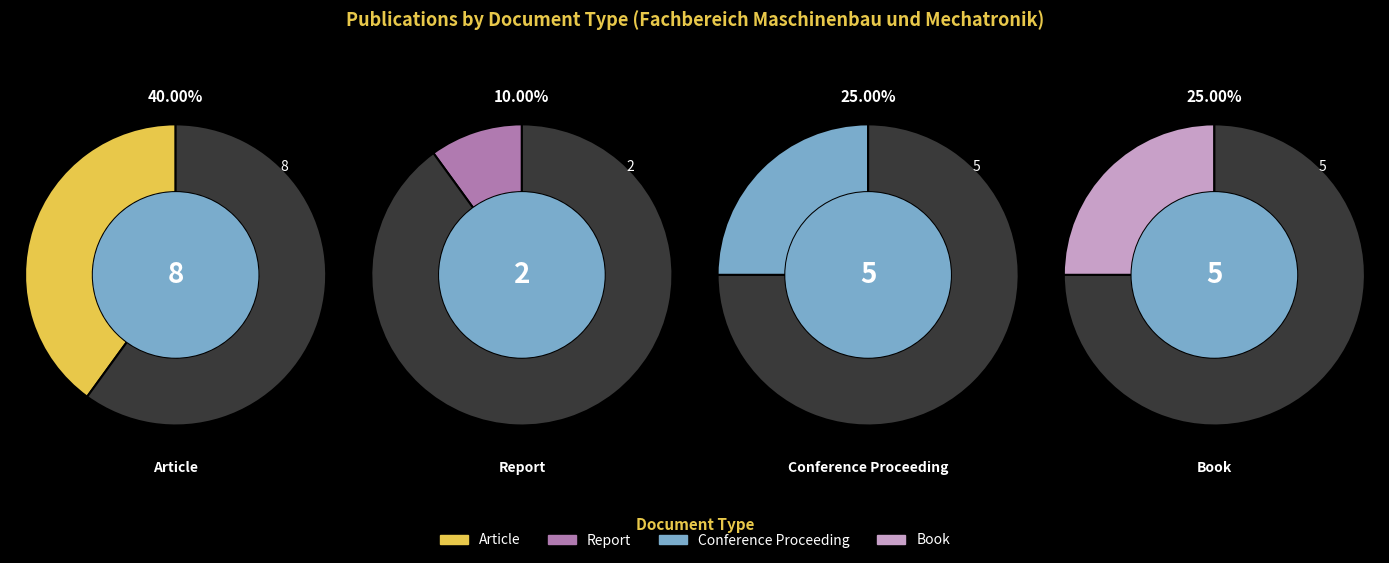

What is the smallest slice in the pie chart?

Report